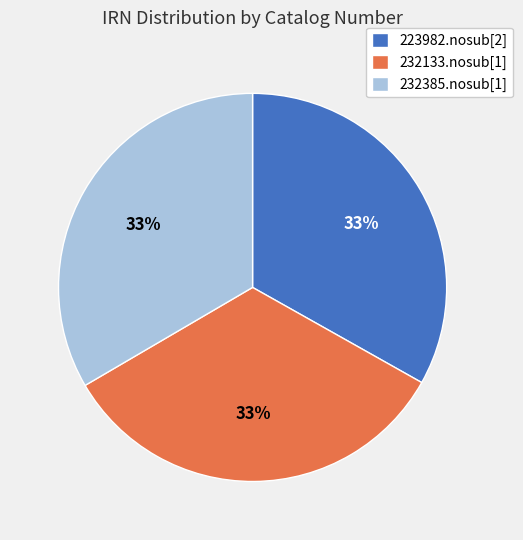

How many segments does this pie chart have?

3